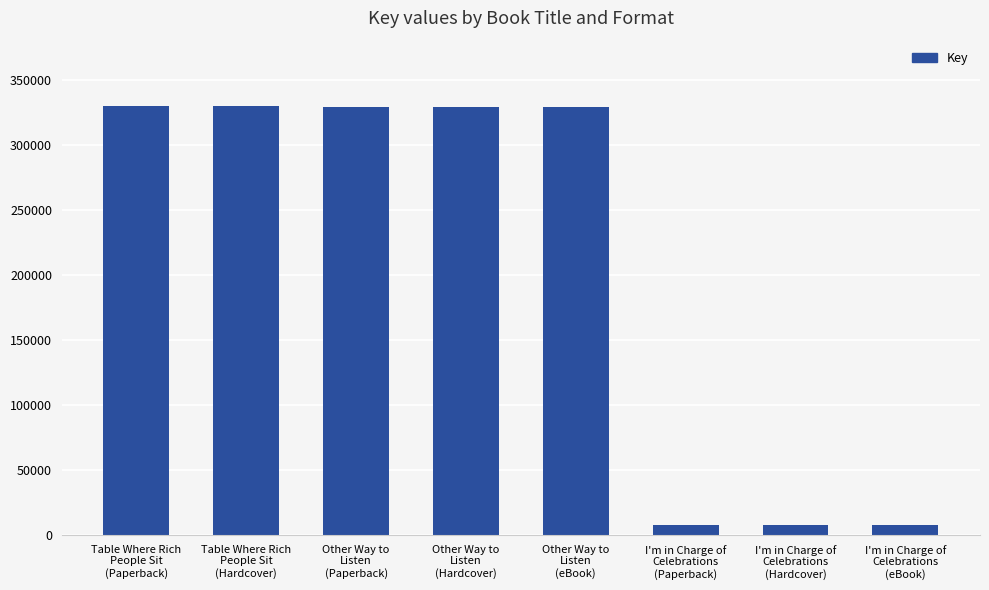

What value does the data have at Table Where Rich
People Sit
(Hardcover), to the nearest 50?

329550